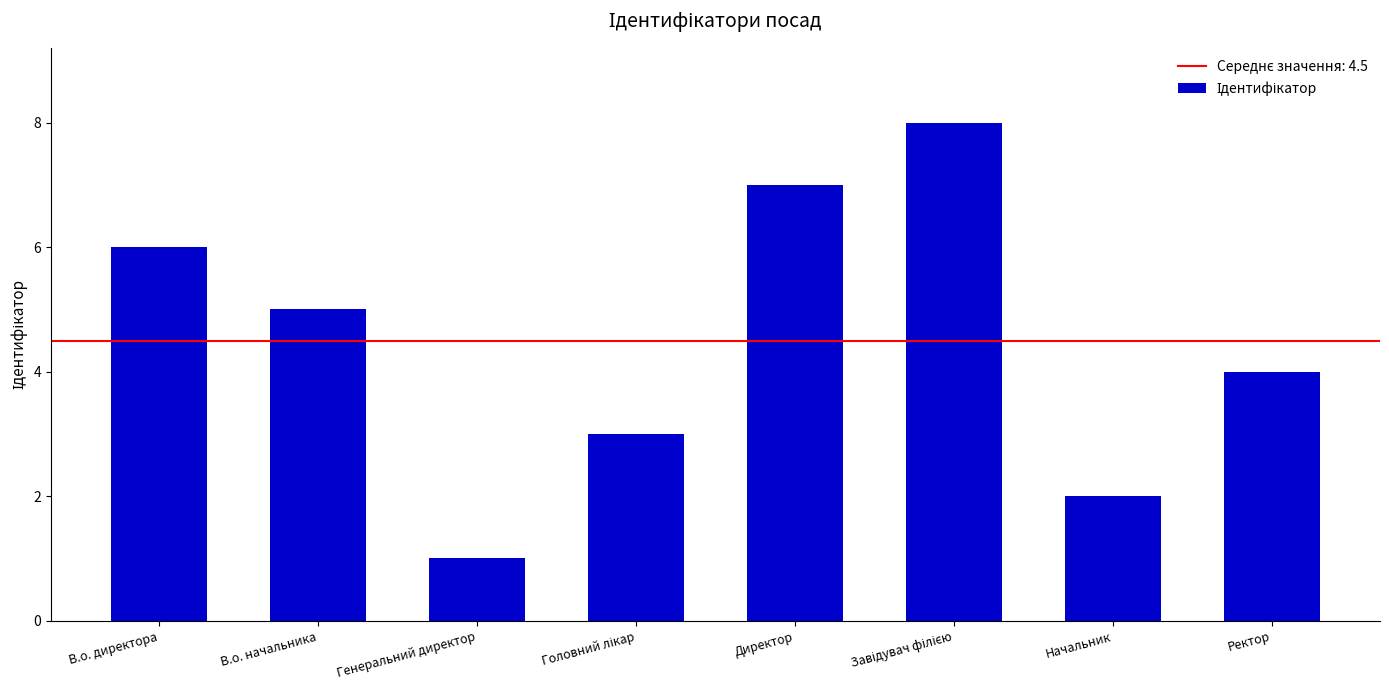

Which label corresponds to the smallest value in the chart?

Генеральний директор